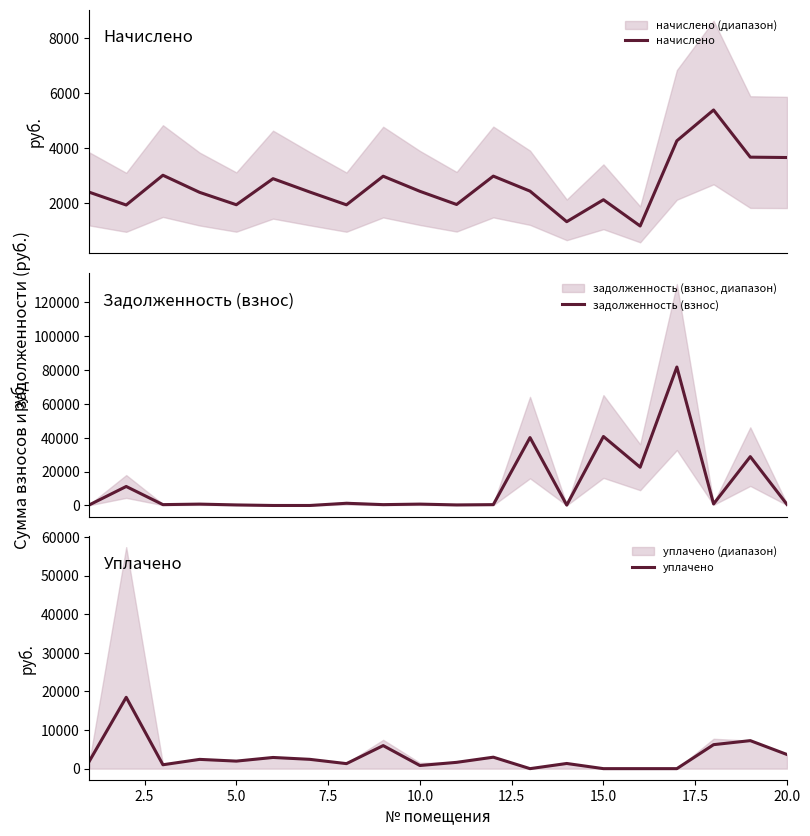

What is the average value of the задолженность (взнос) series?

11629.1